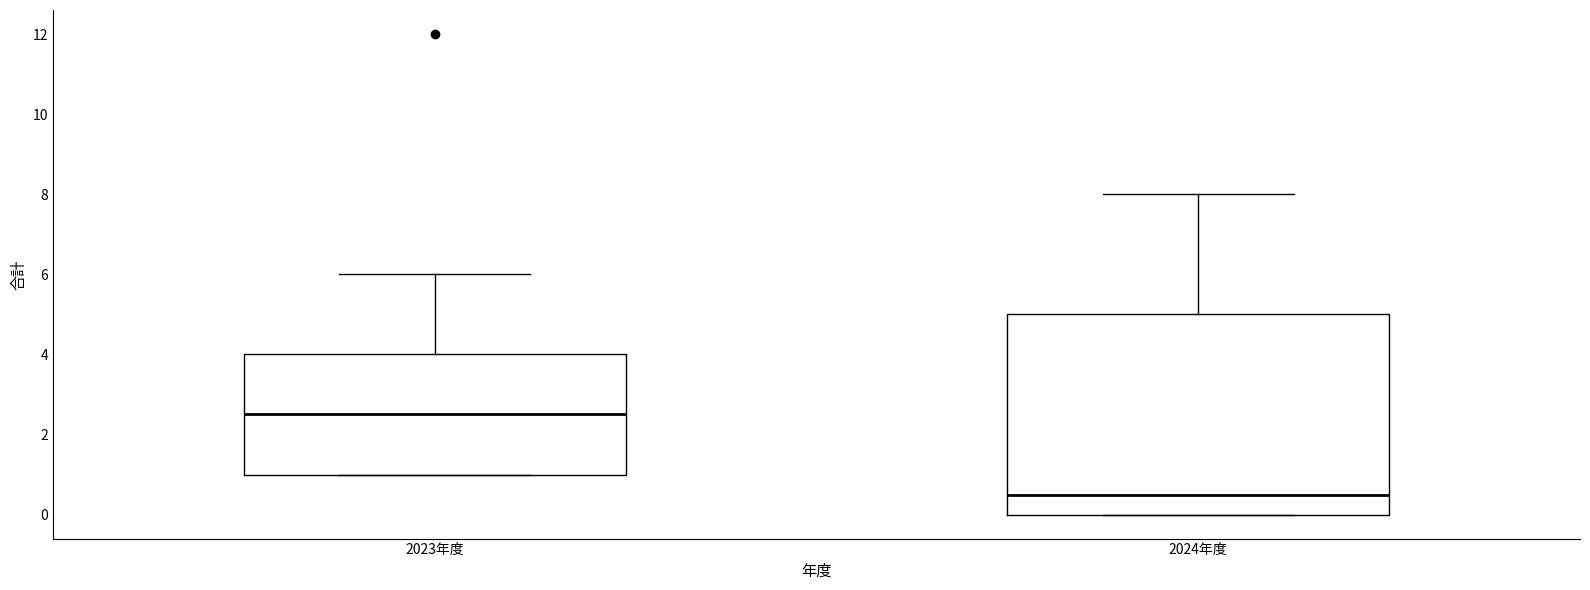

Where does the upper whisker of the box for 2023年度 end on the y-axis? The values are not printed on the chart, so give them approximately, as read against the axis.

6.0